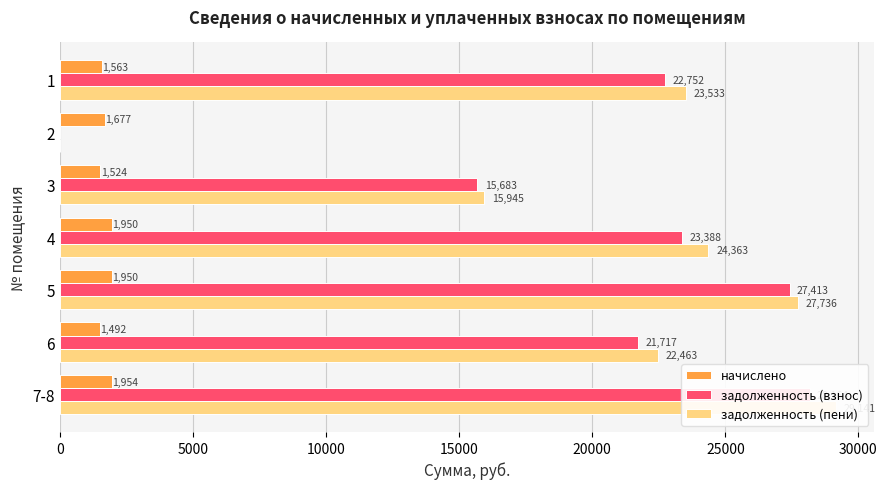

What is the difference between the second highest and second lowest values in the начислено series?

426.2